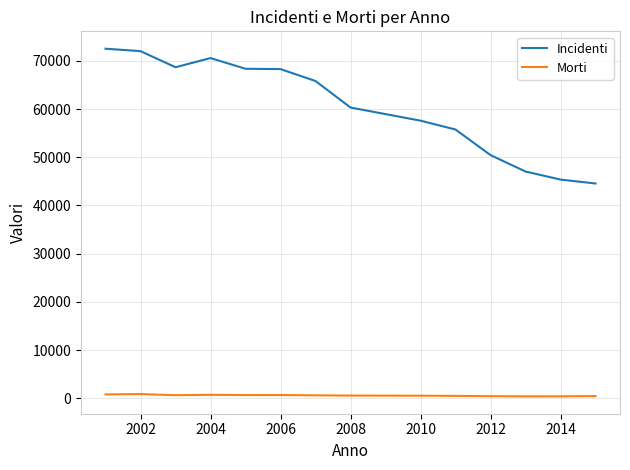

Which series has the largest total across all categories?

Incidenti